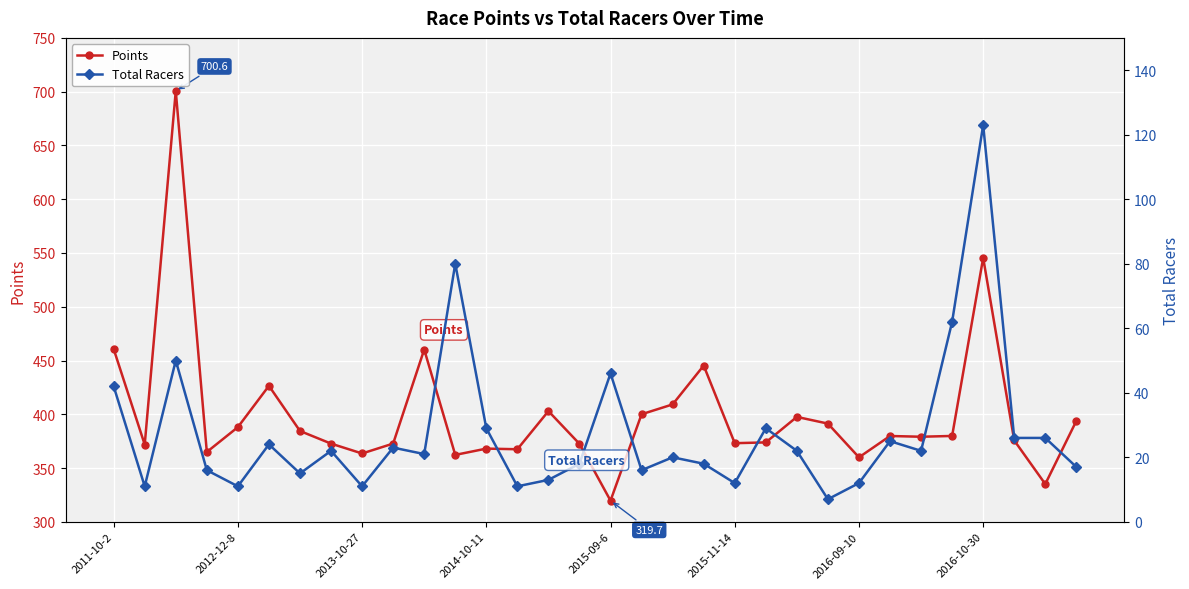

Where does the Points series first go above 379?

2011-10-2